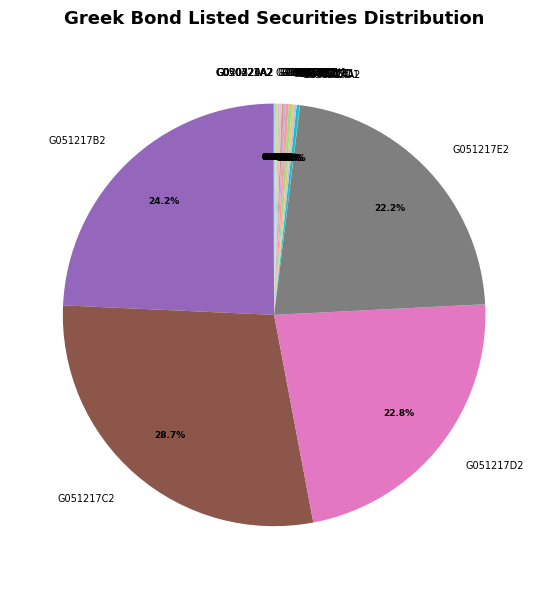

What percentage is NOT represented by G051217C2?

71.3%